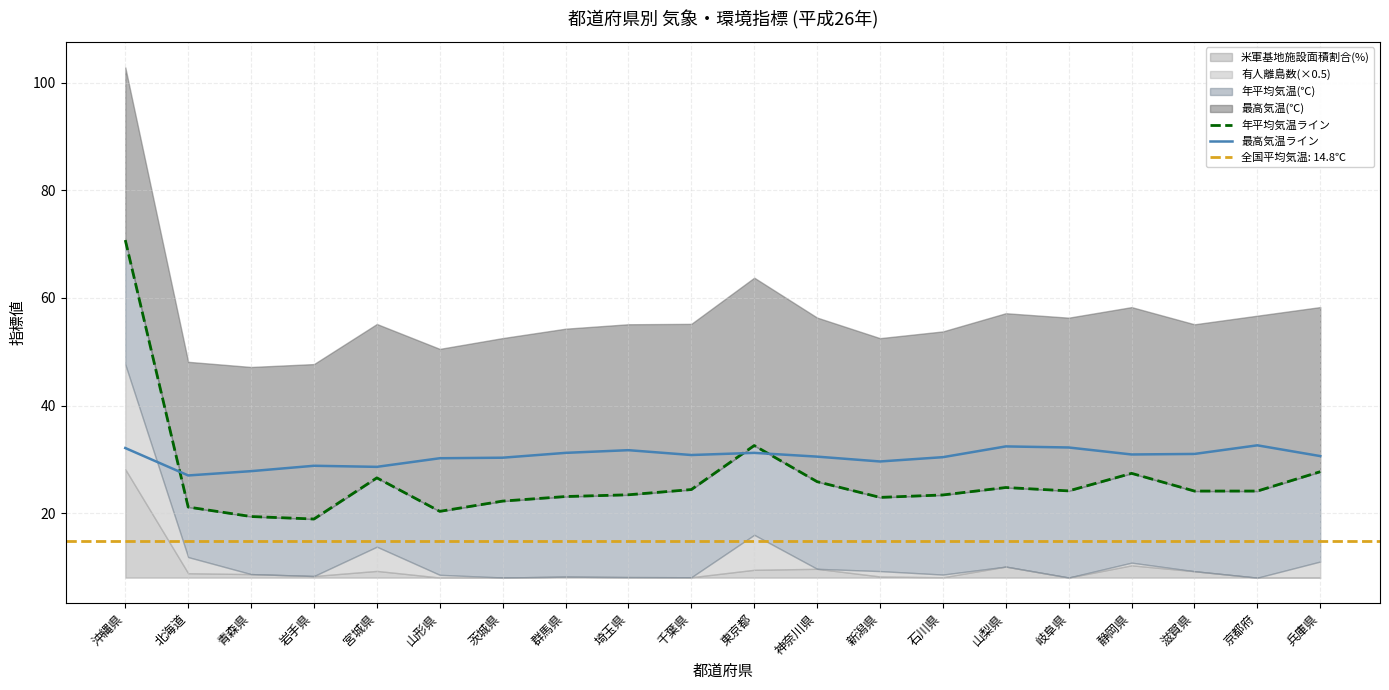

Reading left to right, transcribe all the data shown in this chart.

年平均気温ライン: 沖縄県=70.8	北海道=21.1	青森県=19.4	岩手県=18.9	宮城県=26.6	山形県=20.3	茨城県=22.2	群馬県=23.1	埼玉県=23.4	千葉県=24.4	東京都=32.6	神奈川県=25.8	新潟県=22.9	石川県=23.4	山梨県=24.8	岐阜県=24.1	静岡県=27.4	滋賀県=24.1	京都府=24.1	兵庫県=27.7
最高気温ライン: 沖縄県=32.1	北海道=27.0	青森県=27.8	岩手県=28.8	宮城県=28.6	山形県=30.2	茨城県=30.3	群馬県=31.2	埼玉県=31.7	千葉県=30.8	東京都=31.2	神奈川県=30.5	新潟県=29.6	石川県=30.4	山梨県=32.4	岐阜県=32.2	静岡県=30.9	滋賀県=31.0	京都府=32.6	兵庫県=30.6